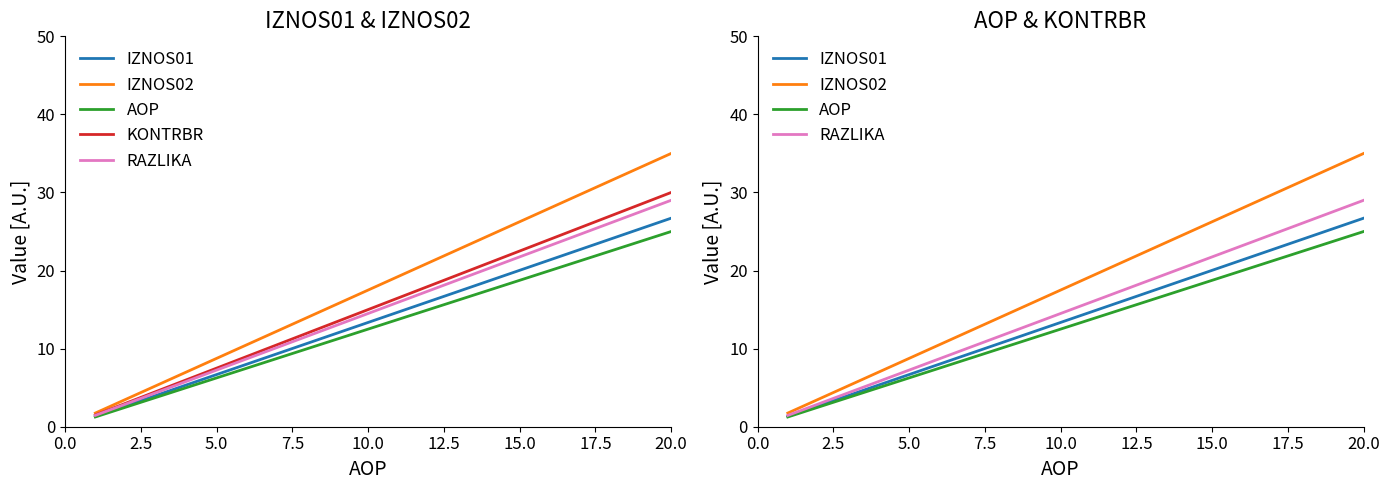

True or false: IZNOS02 and IZNOS01 cross at least once.

False